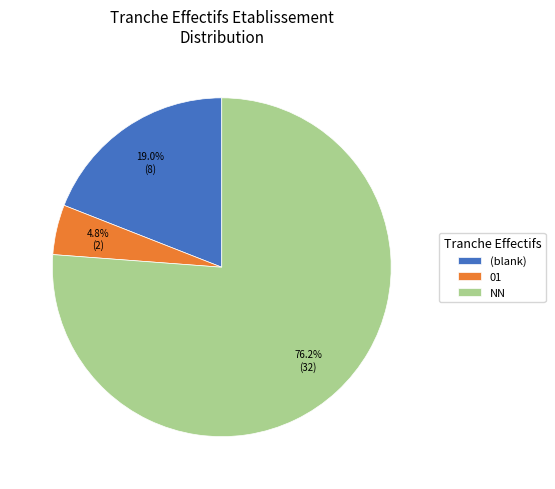

Count the number of slices in the pie.

3